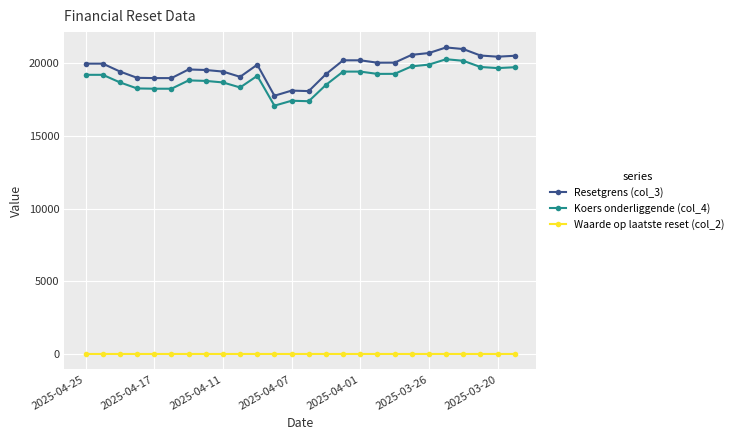

What is the greatest value displayed?

21099.3